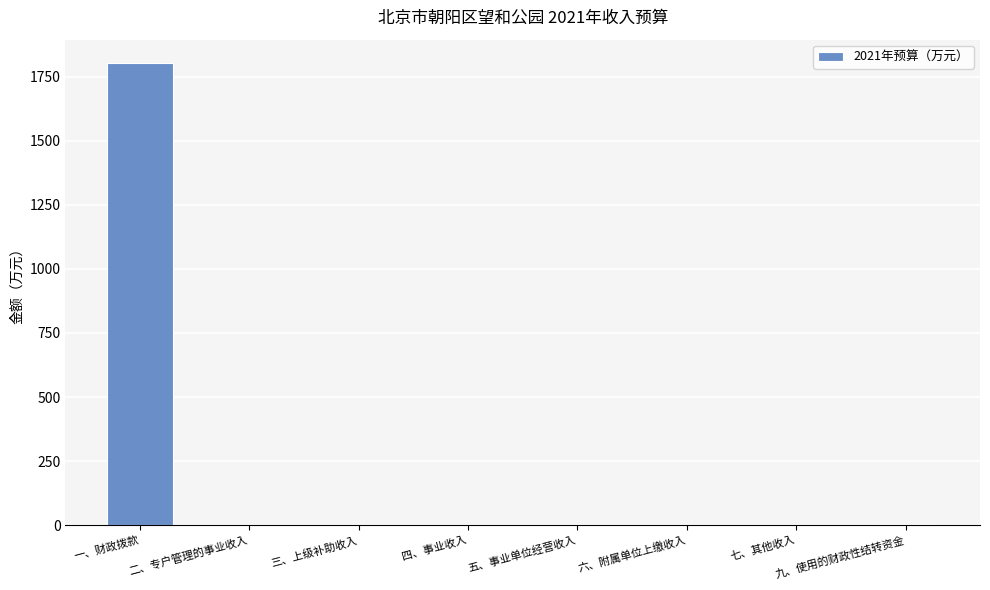

The chart shows a value of 0.0 at 五、事业单位经营收入. True or false?

True